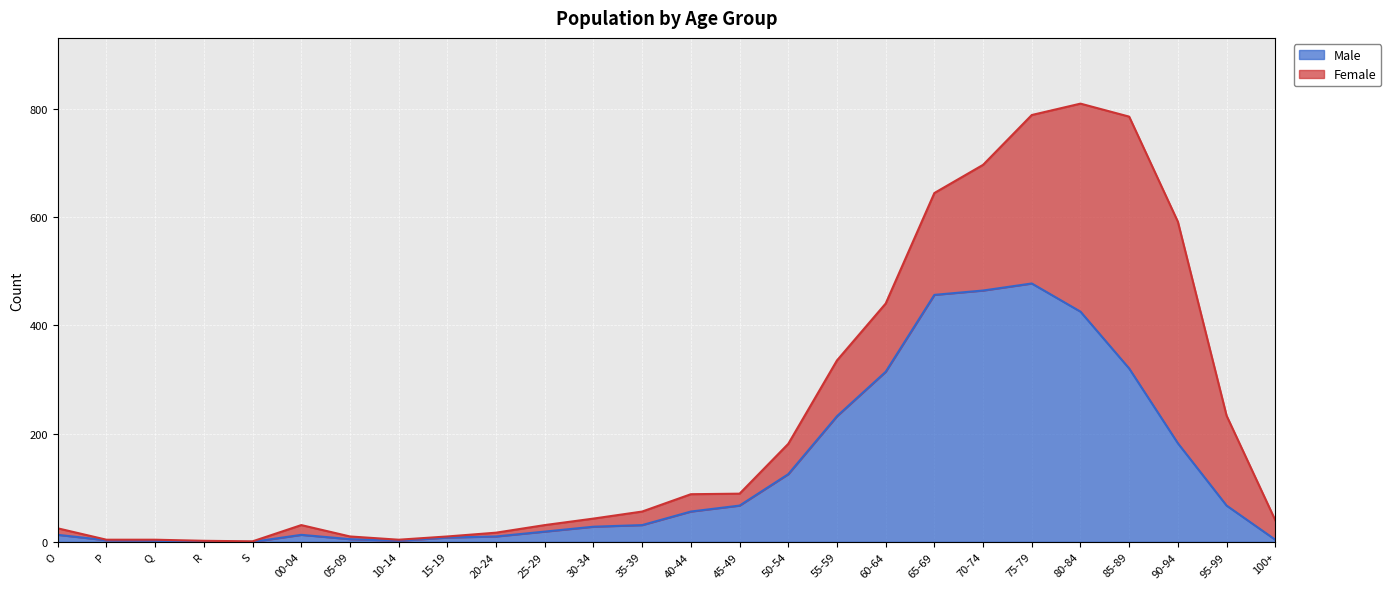

What are all the series names shown in the legend?

Male, Female